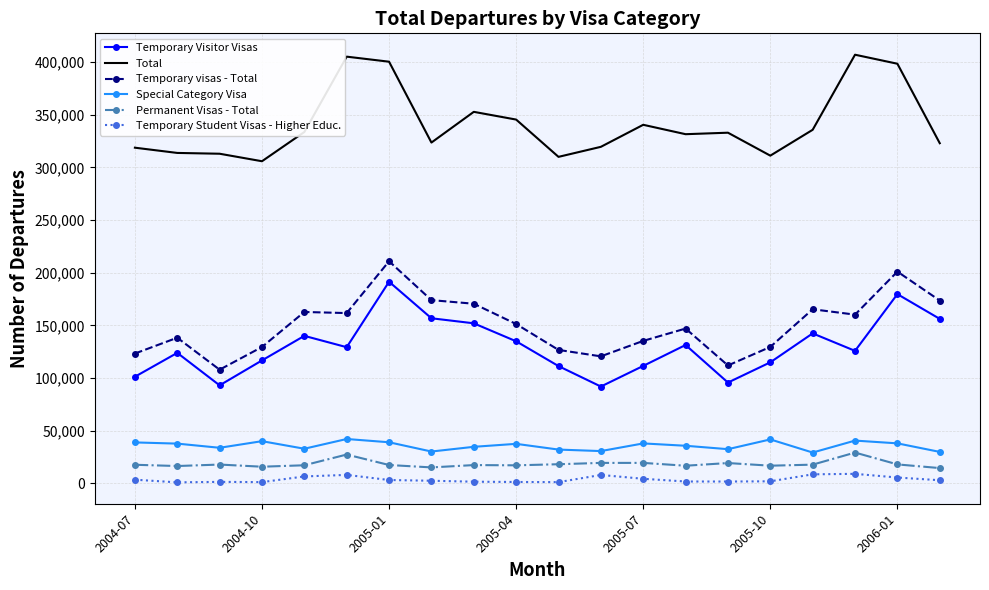

True or false: Permanent Visas - Total and Temporary Visitor Visas intersect in this chart.

False